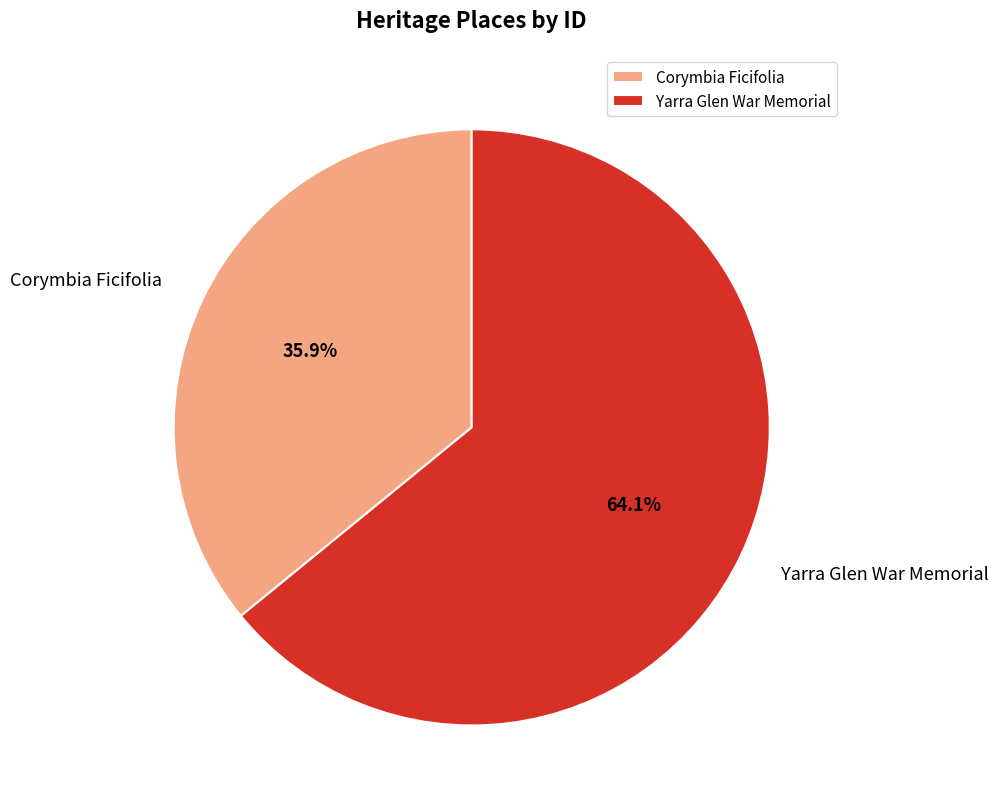

Does Corymbia Ficifolia represent more than half of the total?

No